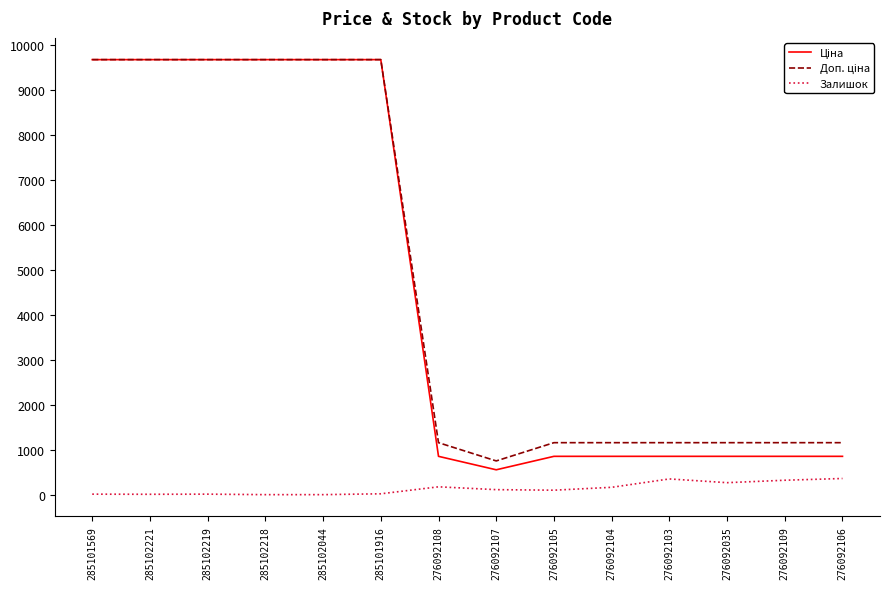

What is the difference between the highest and lowest values at 276092109?

834.3